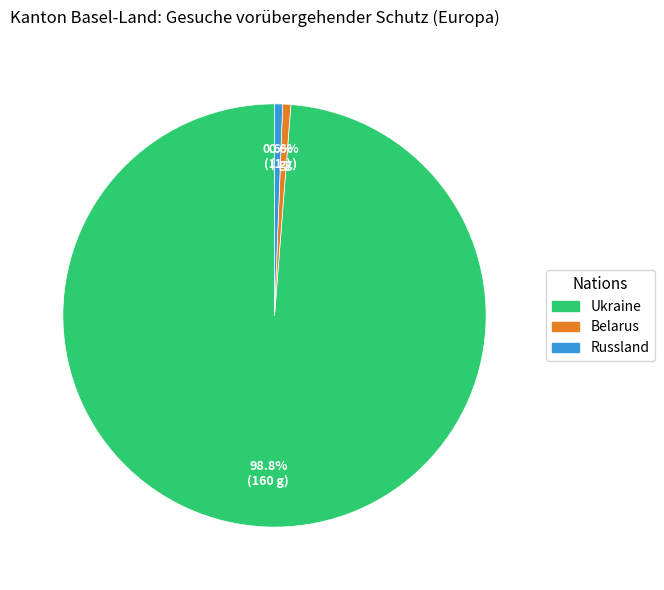

The Russland slice represents 11% of the pie. True or false?

False